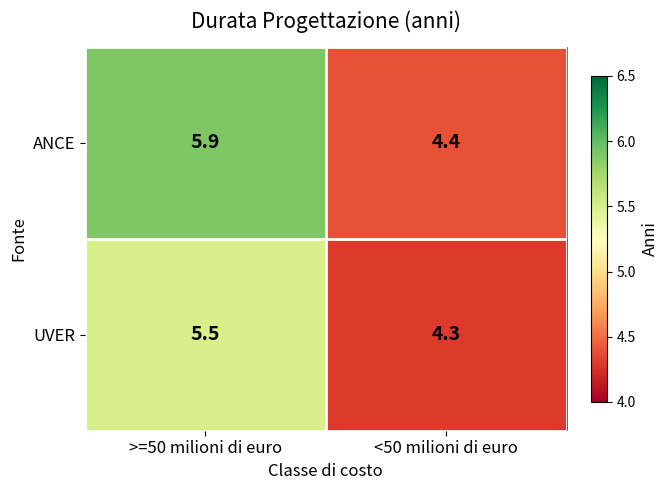

At >=50 milioni di euro, list the series in order from largest to smallest.

ANCE, UVER